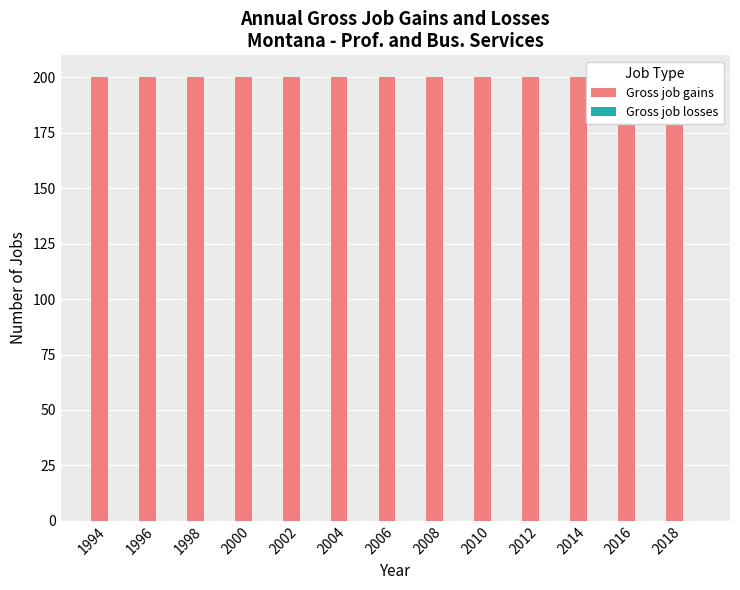

The value of Gross job gains at 2004 is 200. True or false?

True